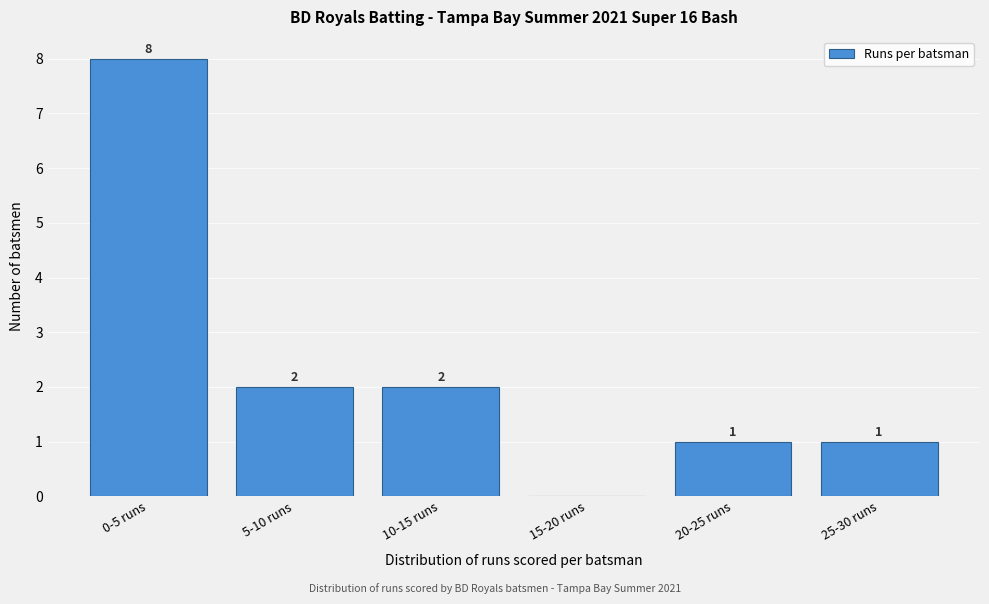

Reading left to right, what are all the values shown in this chart?

0-5 runs=8	5-10 runs=2	10-15 runs=2	15-20 runs=0	20-25 runs=1	25-30 runs=1